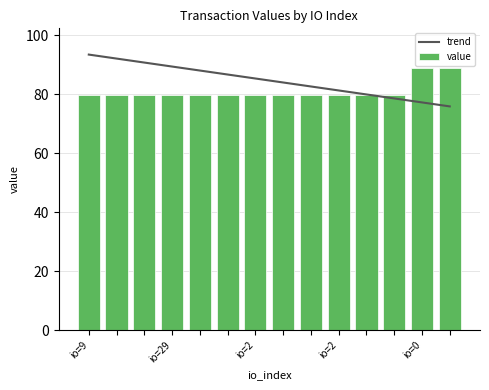

At 10, list the series in order from largest to smallest.

trend, value